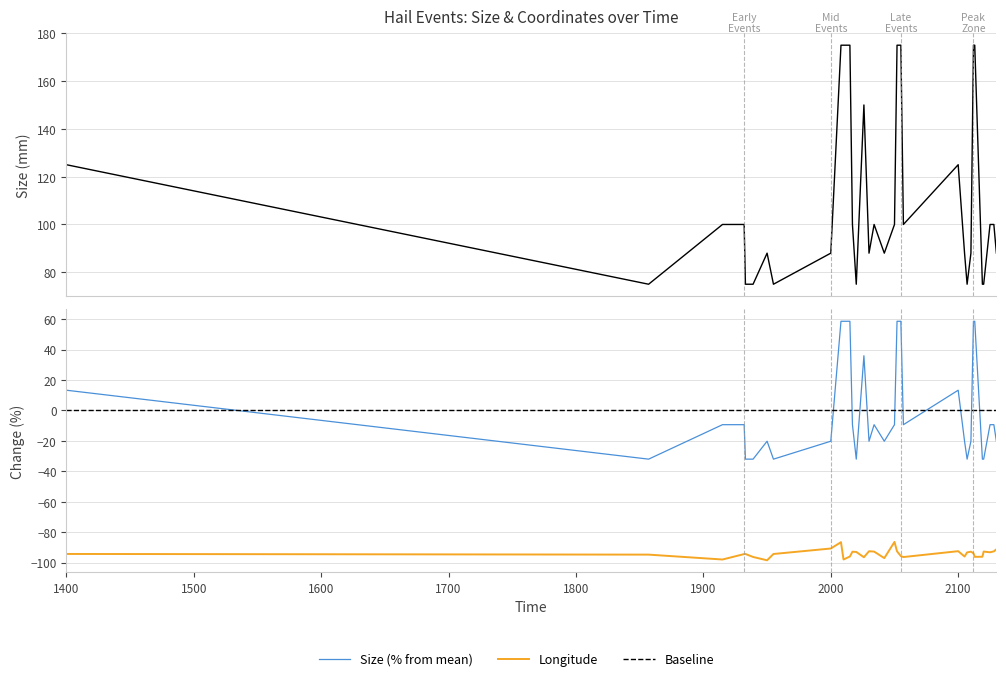

Which label corresponds to the smallest value in the chart?

1950